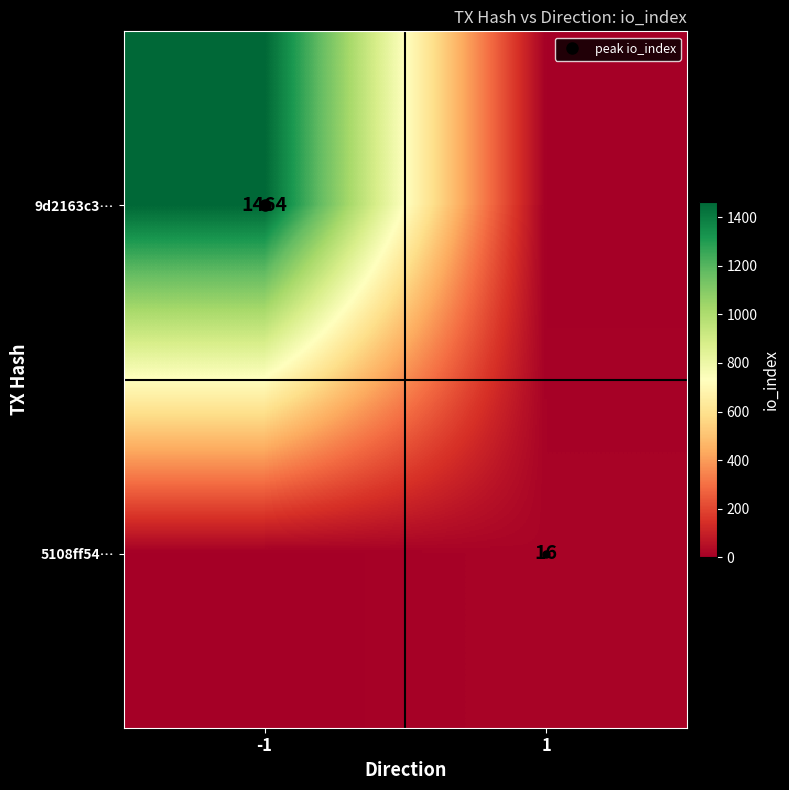

At how many categories does at least one series exceed 1408?

1